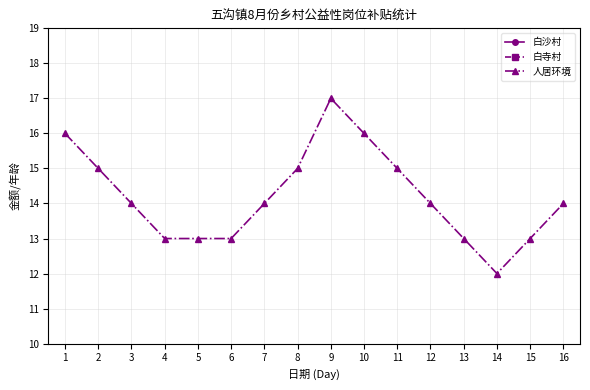

Where is the first local minimum for 白沙村?

3